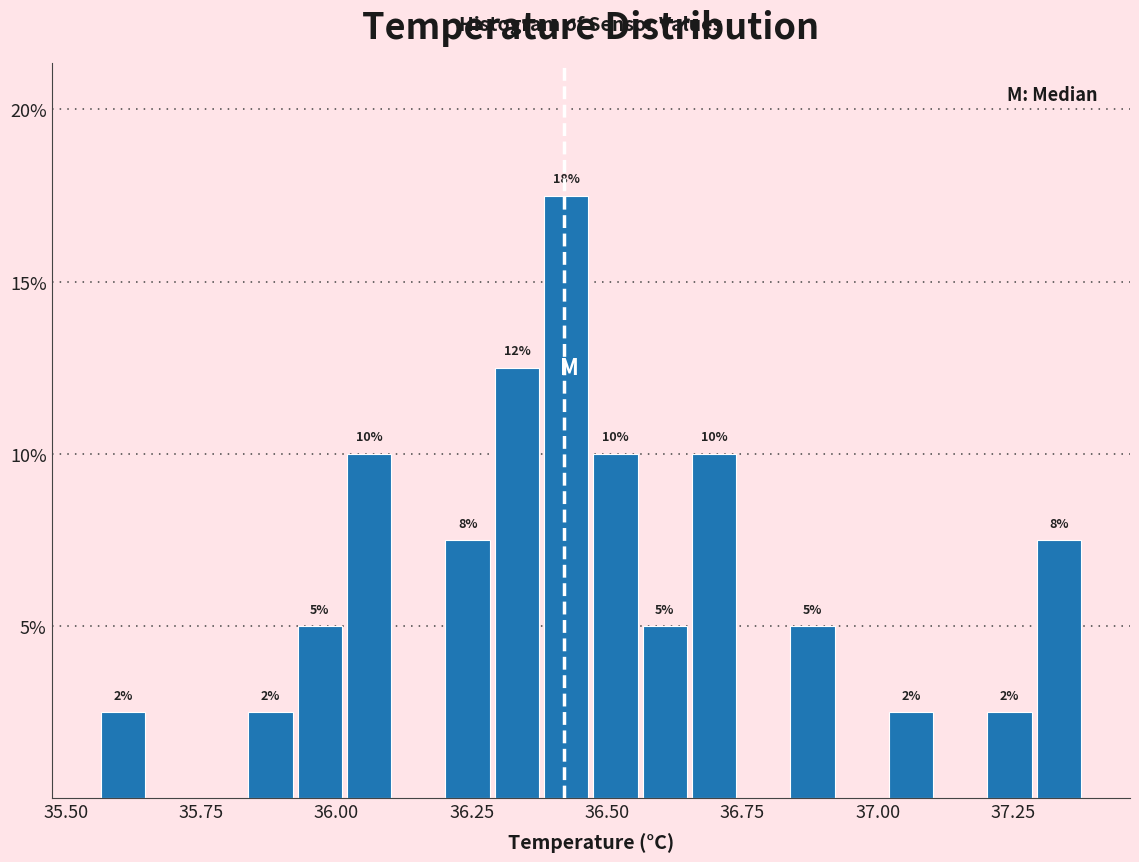

Read against the x-axis, roughly where is the centre of the tallest bar?

36.40